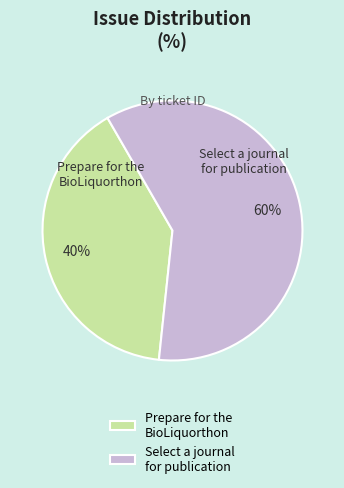

Approximately how many times larger is the value at Prepare for the BioLiquorthon compared to Select a journal for publication?

0.7